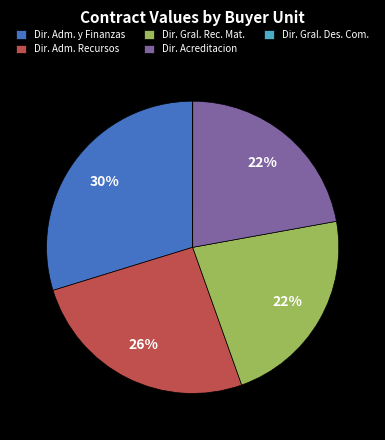

To the nearest percent, what is the difference between the largest and smallest slice percentages?

30%